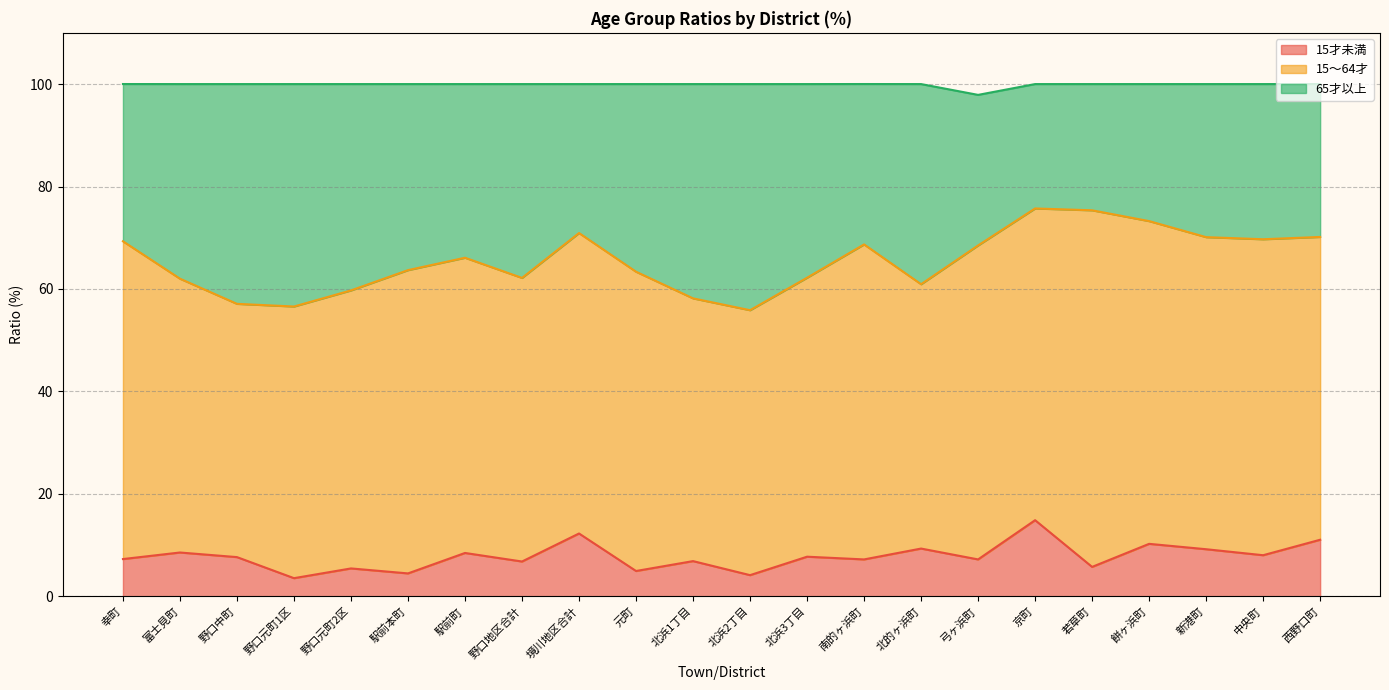

What is the total value across all series at 境川地区合計?

100.0